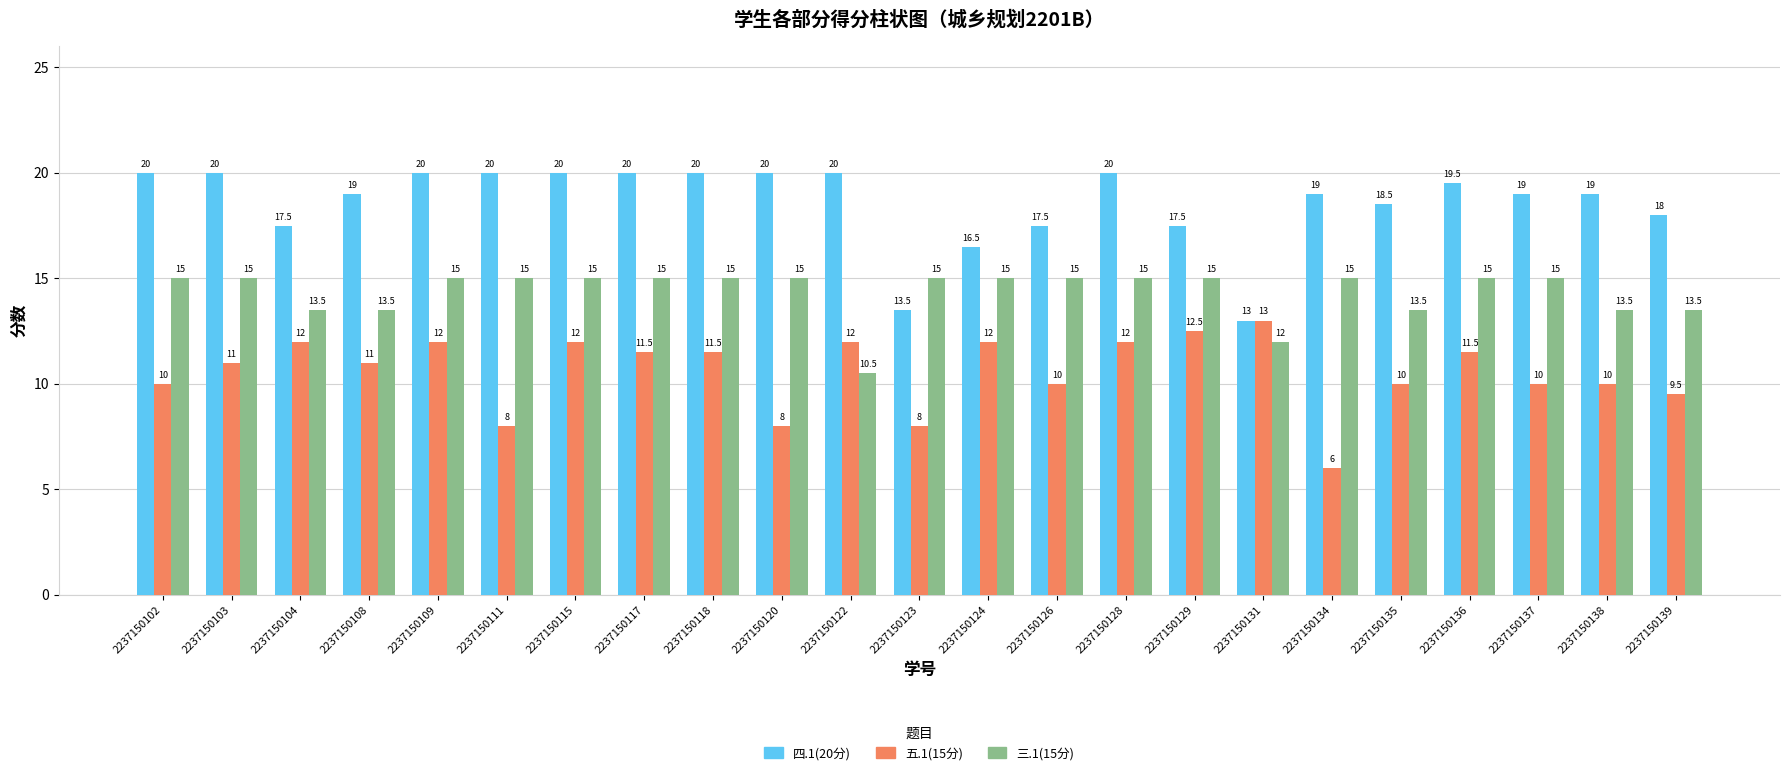

List the series in order of their peak value, highest first.

四.1(20分), 三.1(15分), 五.1(15分)